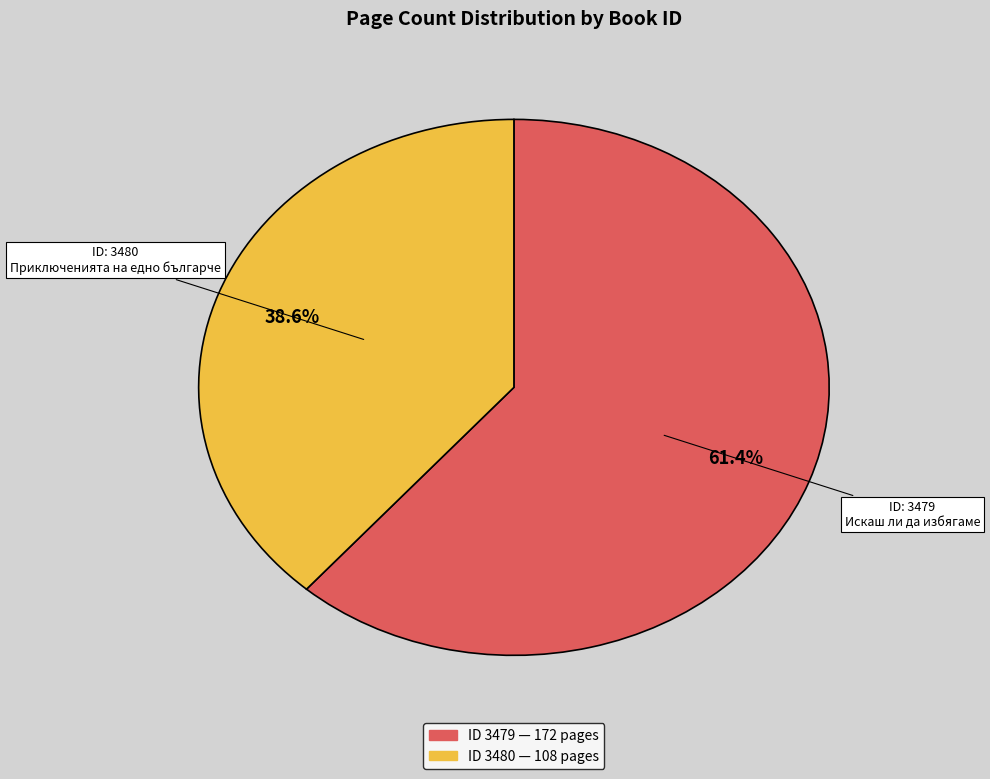

Does any single category account for the majority?

Yes